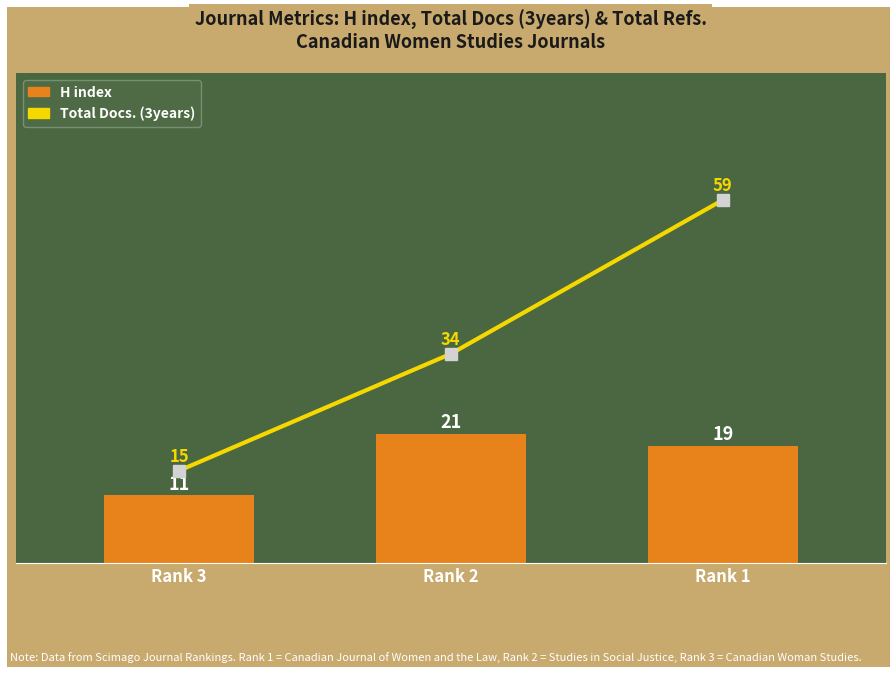

Rank the series at Rank 2 from highest to lowest value.

Total Docs. (3years), H index